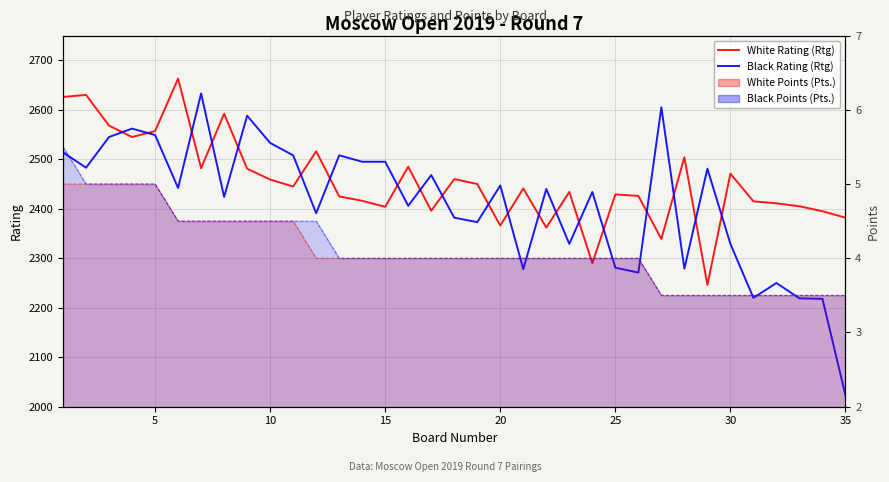

True or false: Black Rating (Rtg) has more than 0 interior local peaks.

True